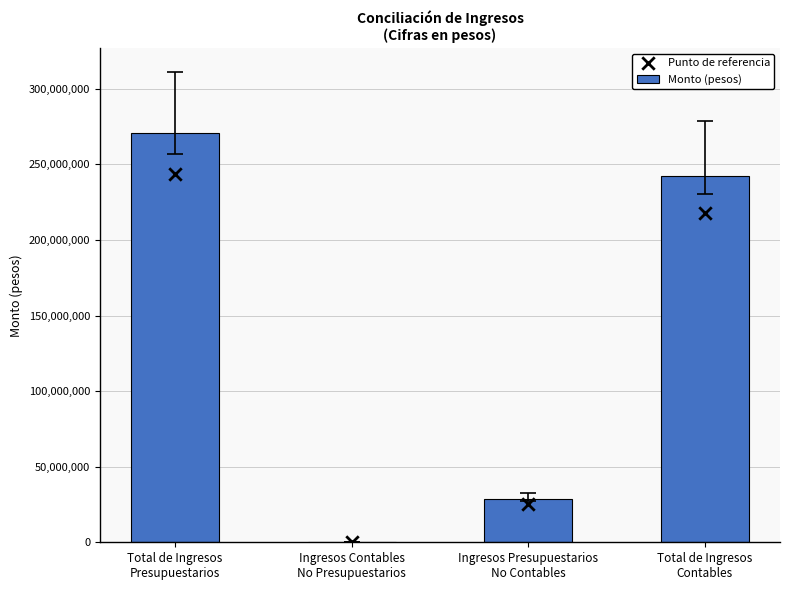

At how many categories does at least one series exceed 3099646?

3